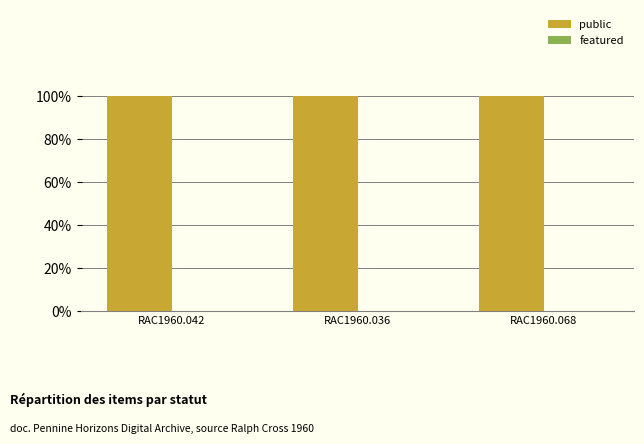

Which series has the largest total across all categories?

public